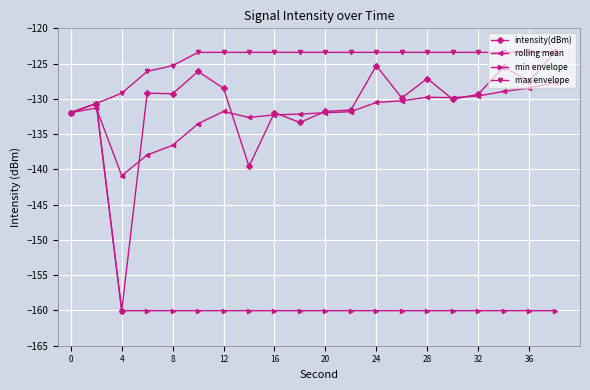

What is the smallest value displayed?

-160.0